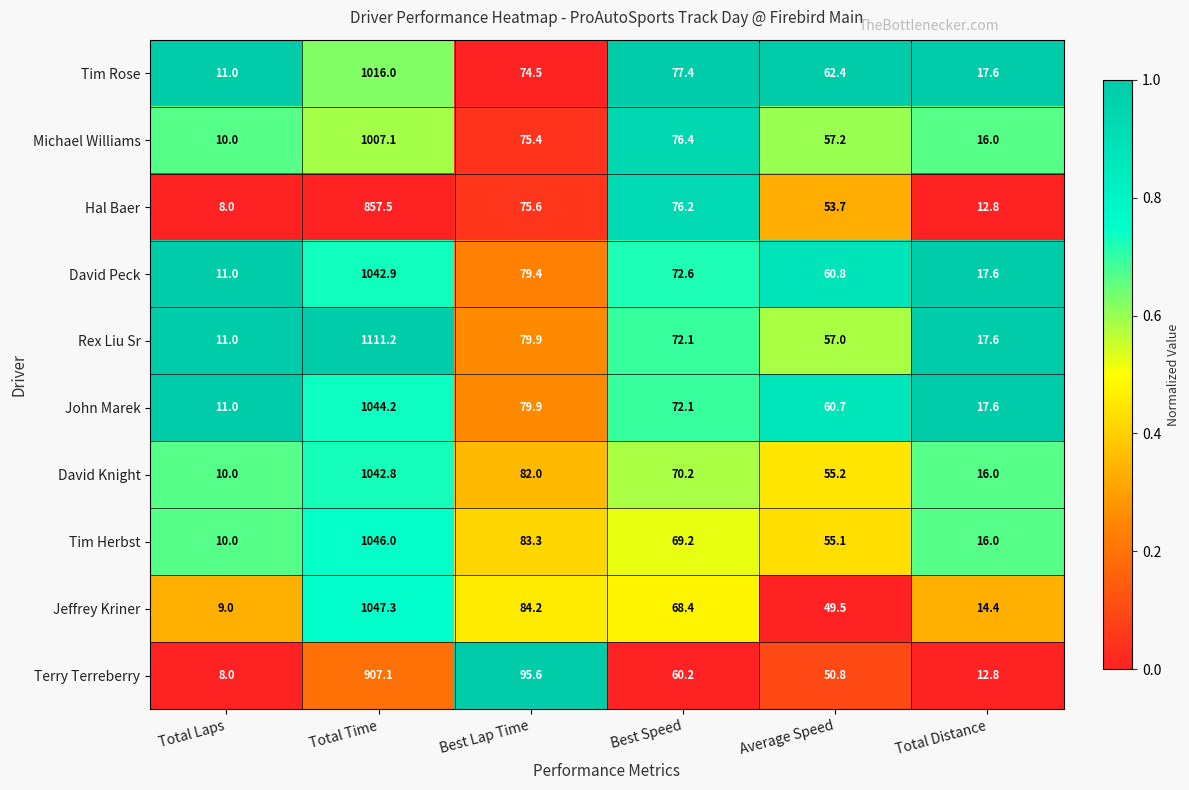

What is the spread (max minus min) of values at Best Lap Time?

21.1